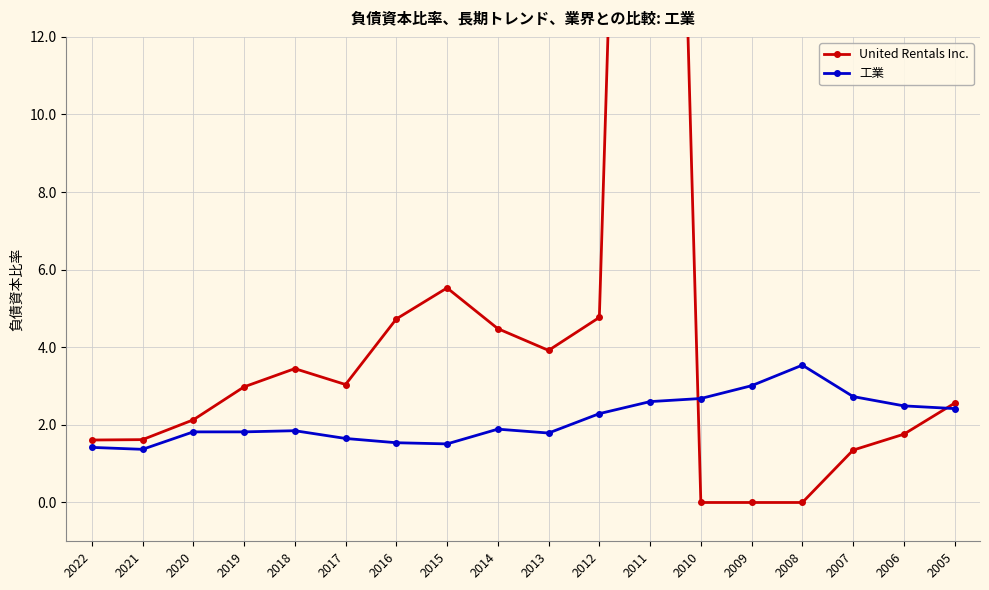

Rank the categories by 工業 value from lowest to highest.

2021, 2022, 2015, 2016, 2017, 2013, 2020, 2019, 2018, 2014, 2012, 2005, 2006, 2011, 2010, 2007, 2009, 2008